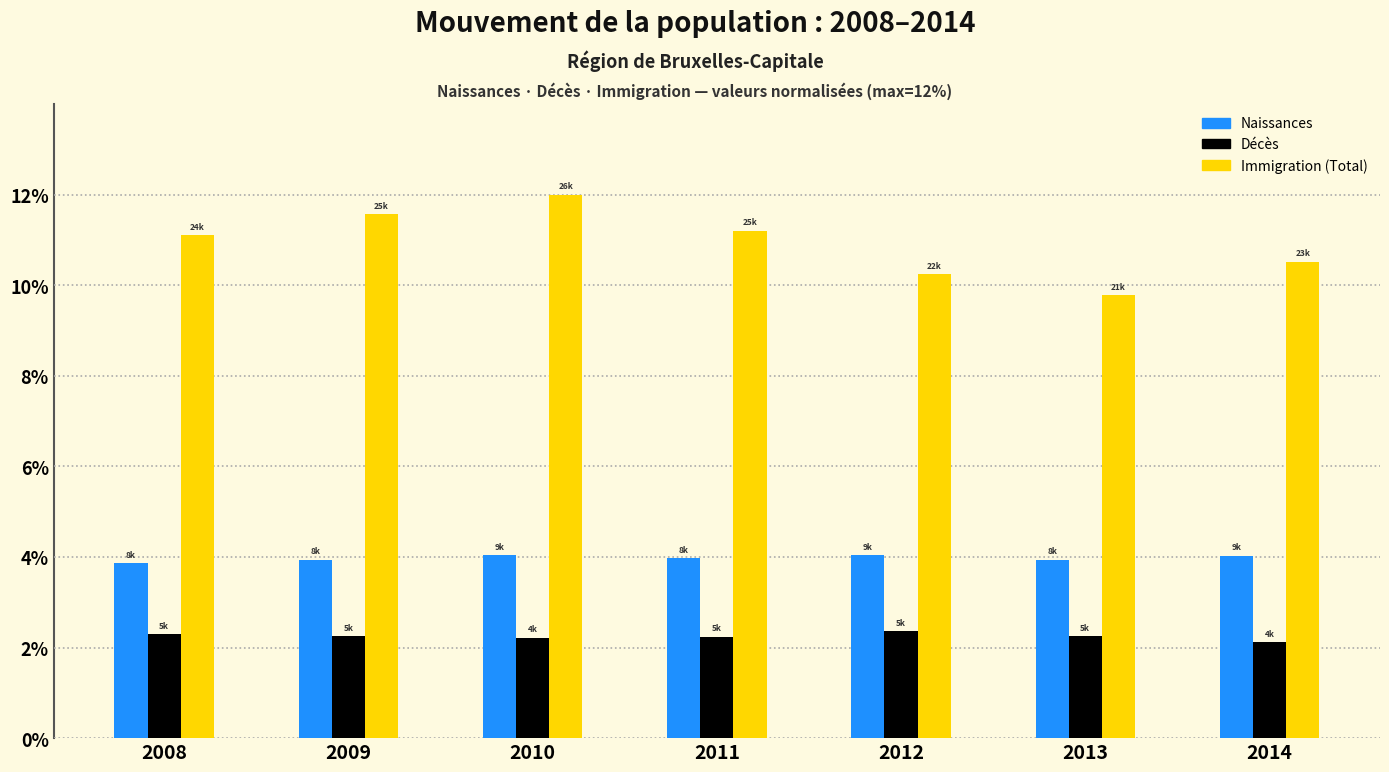

What is the maximum value for Immigration (Total)?

12.0